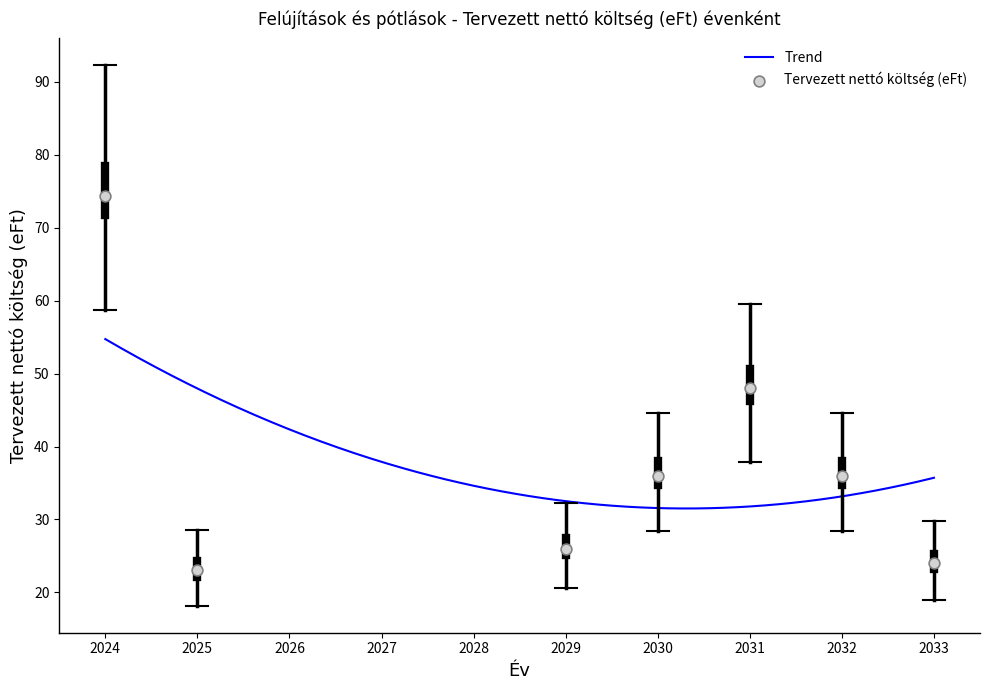

Which has a higher value, 8 or 14?

8